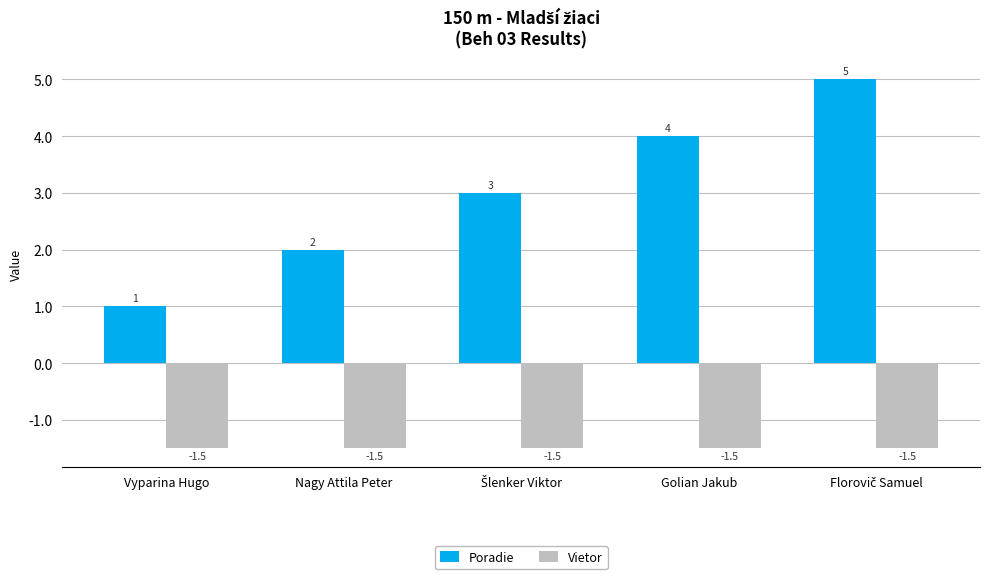

True or false: Poradie has a value of 2.9 at Nagy Attila Peter.

False